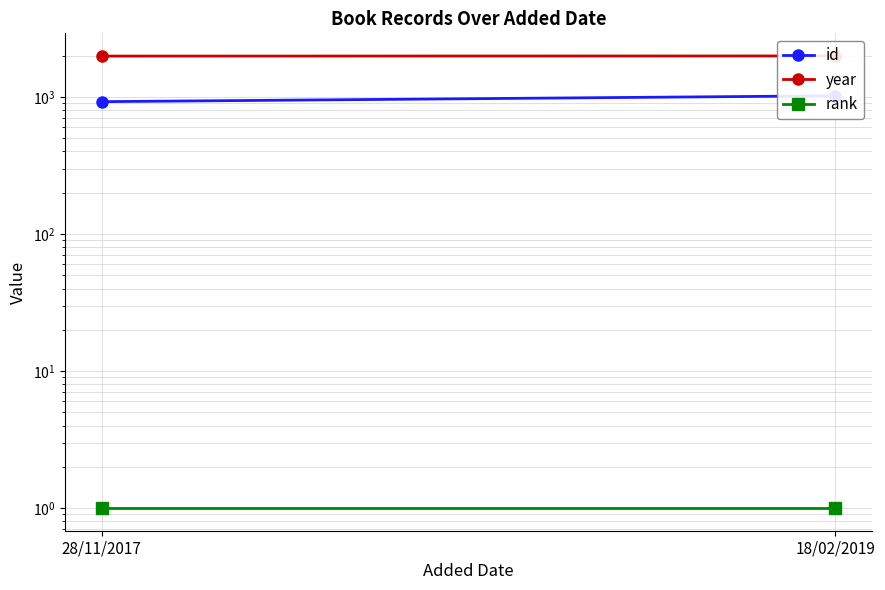

What position from the right is 18/02/2019?

1